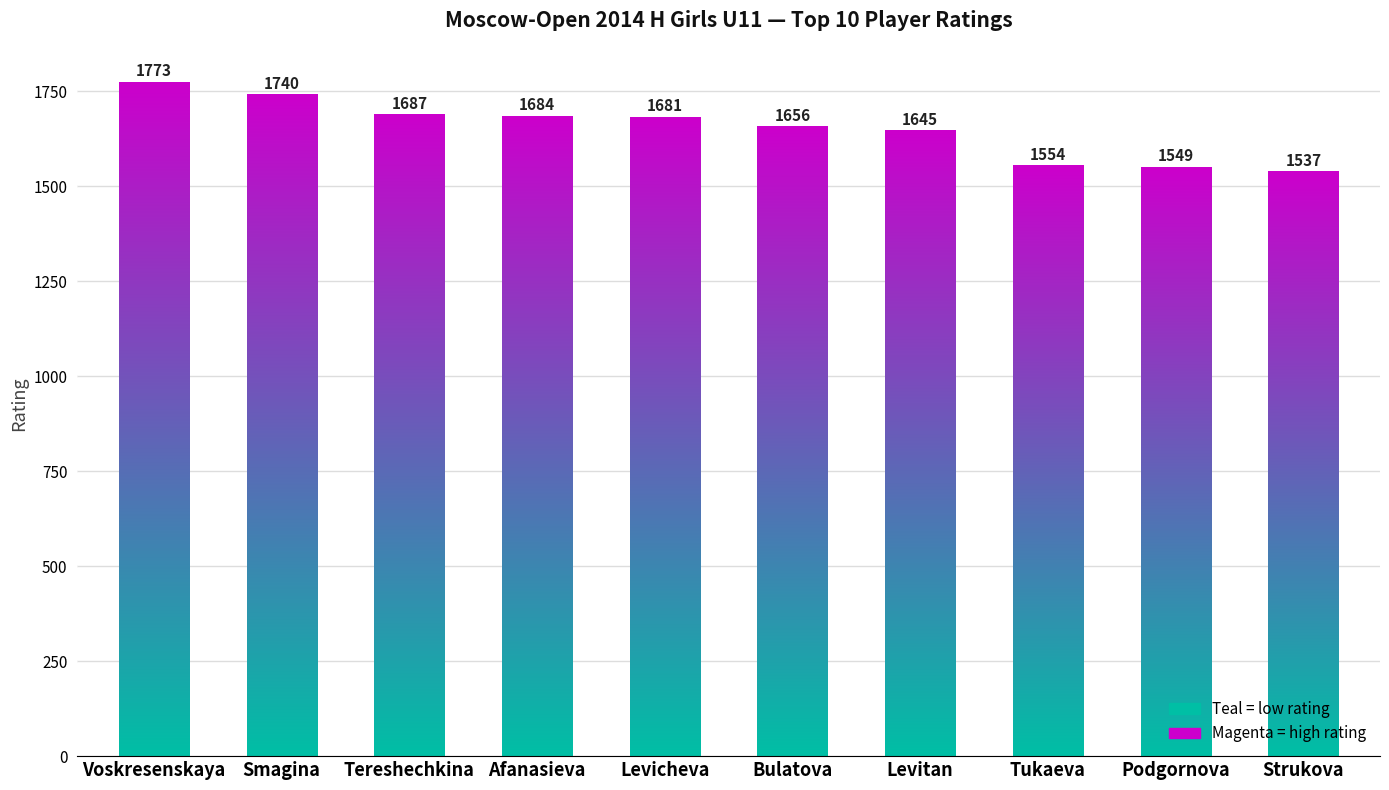

Does the chart contain stacked bars?

No